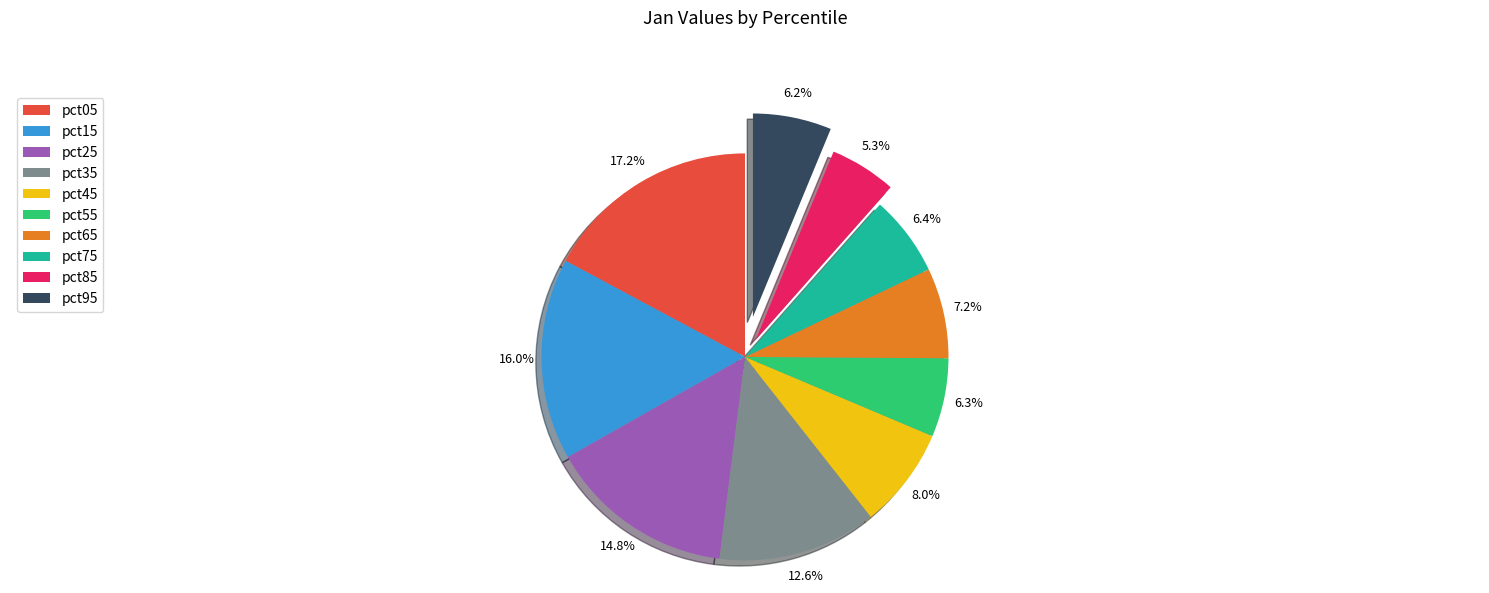

Count the number of slices in the pie.

10